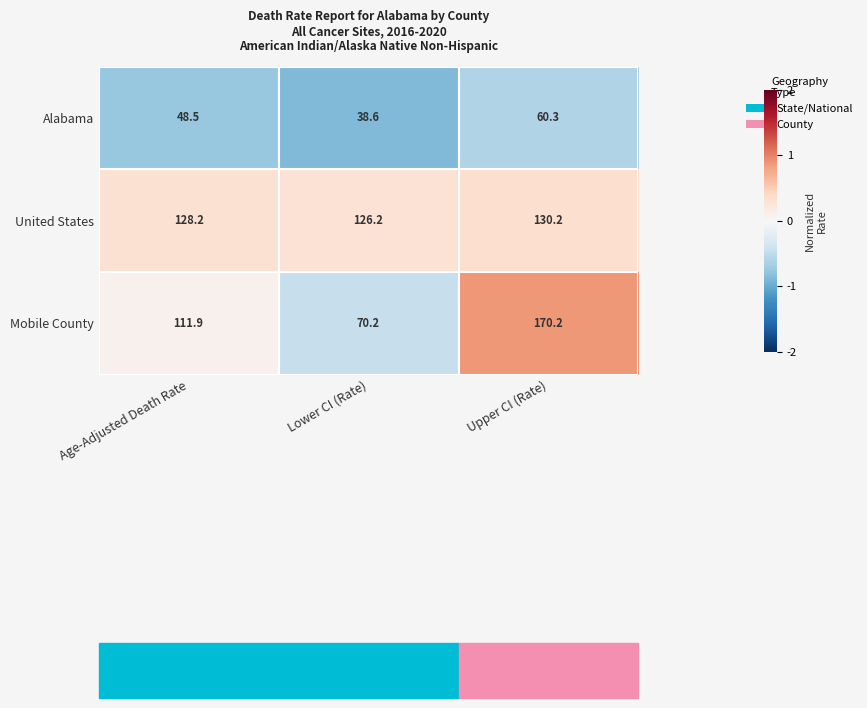

Which series has the largest total across all categories?

United States